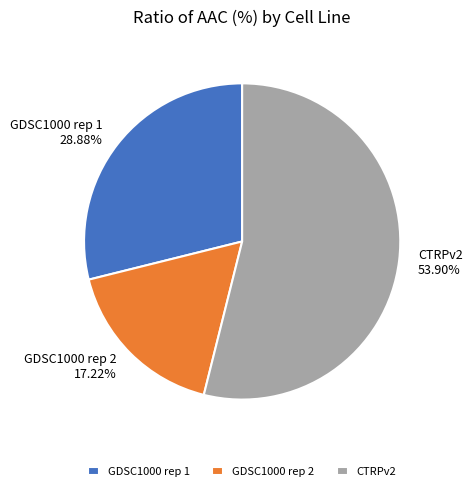

Which category has the smallest portion of the pie?

GDSC1000 rep 2